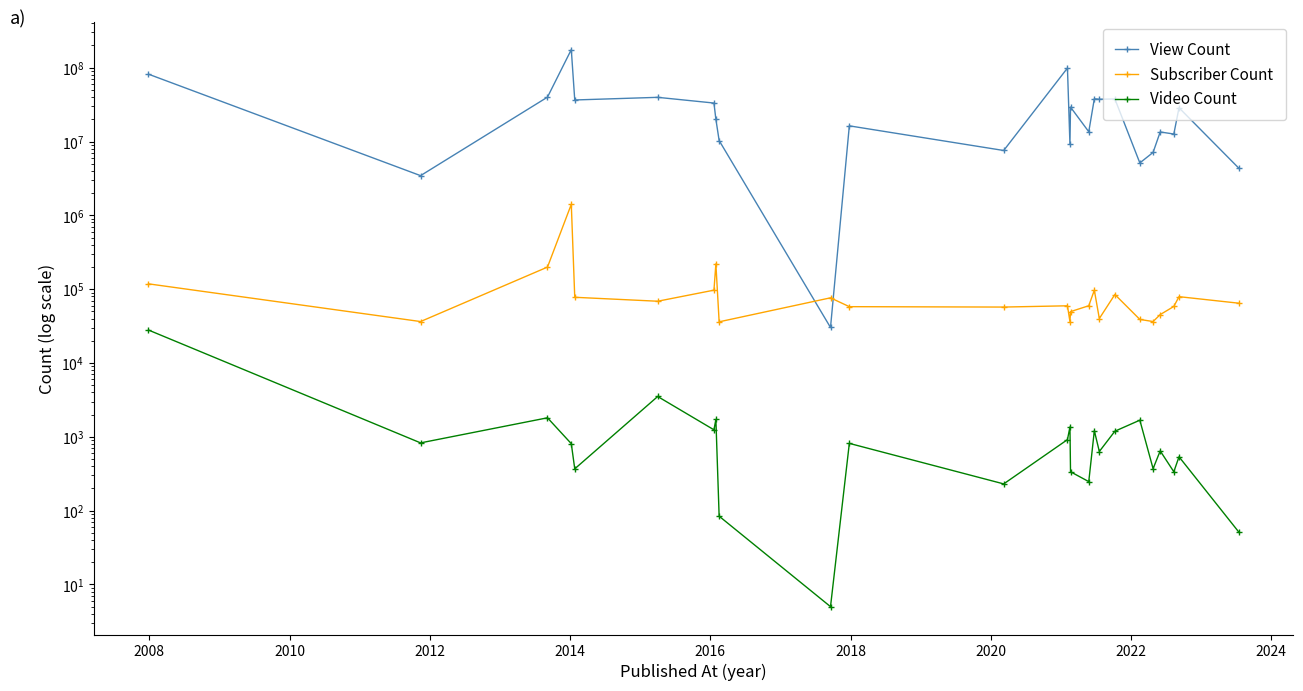

What is the sum of all View Count values?

799435553